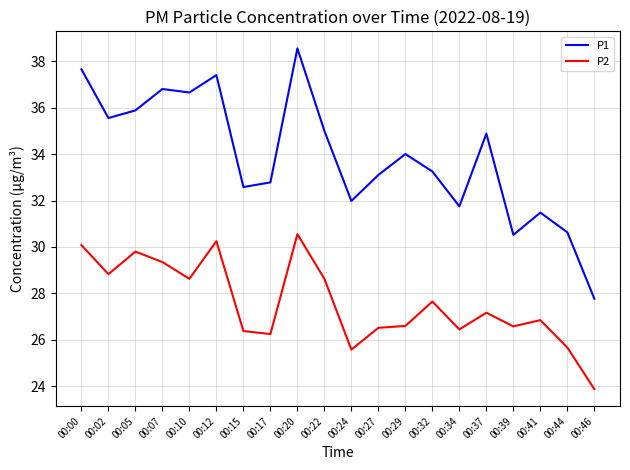

True or false: P1 has more than 1 interior local peaks.

True